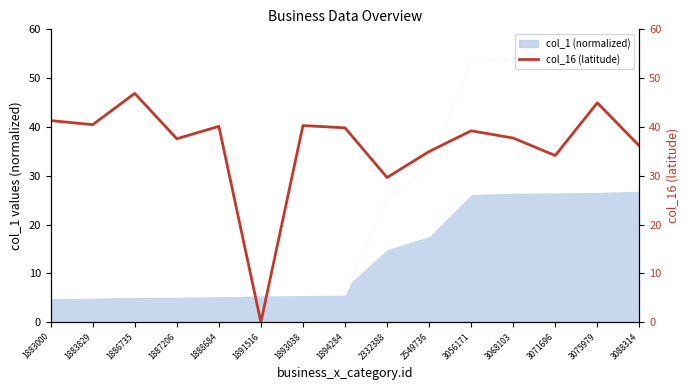

What is the value of the 12th point from the left?

37.7